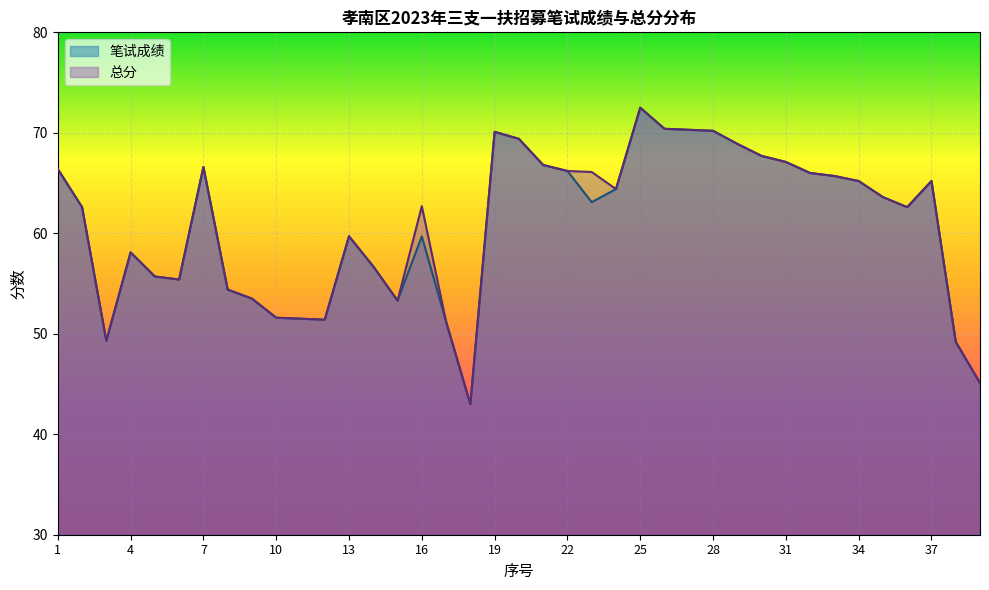

True or false: 总分 and 笔试成绩 intersect in this chart.

False